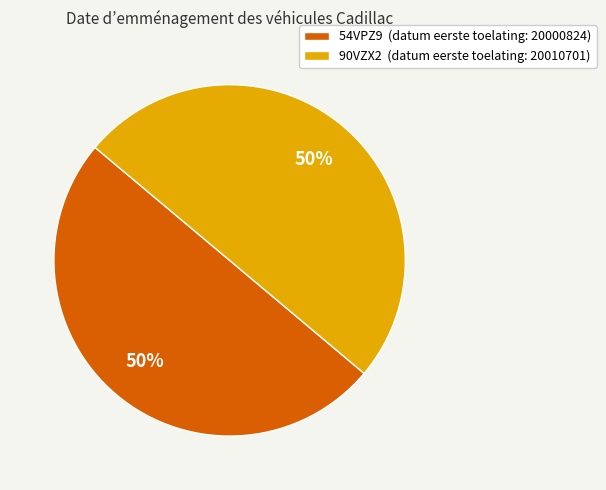

To the nearest percent, what portion does 54VPZ9 (datum eerste toelating: 20000824) represent?

50%